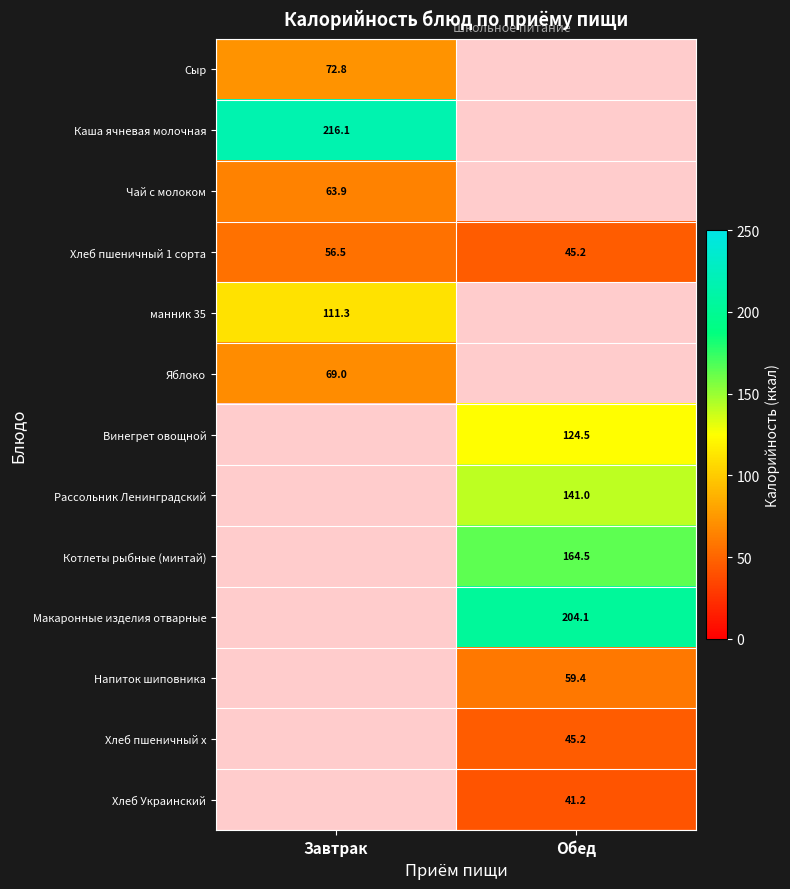

How many distinct data groups are displayed?

13